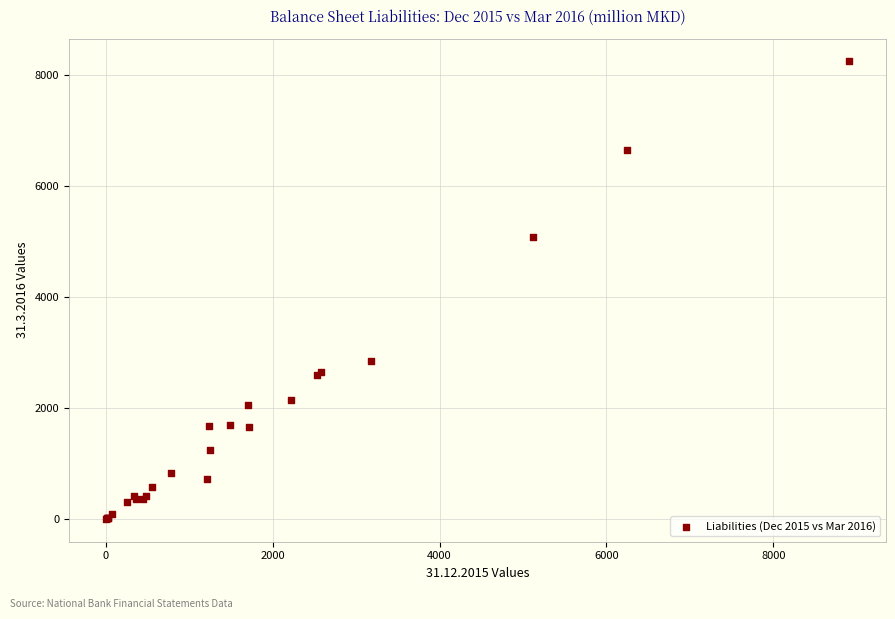

What Y value in the scatter plot is closest to 4124?

5082.9